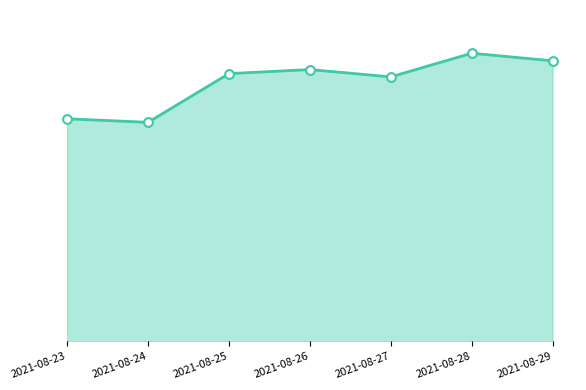

Is this an area chart (filled region under the line)?

Yes